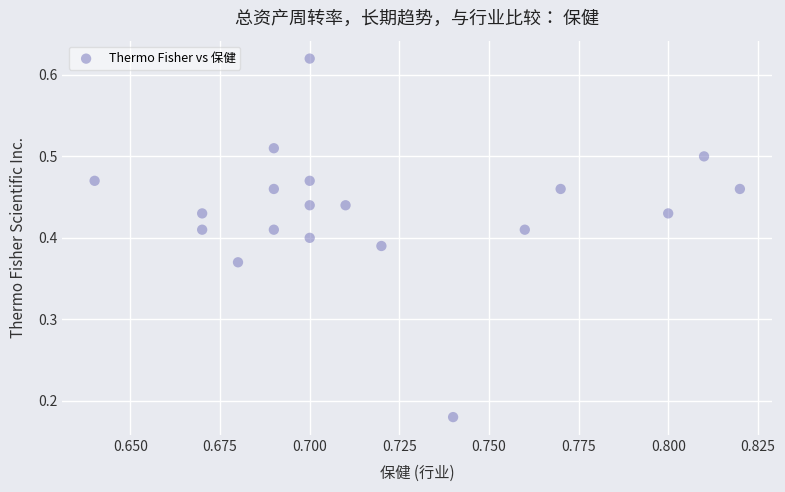

How many data points are displayed?

19